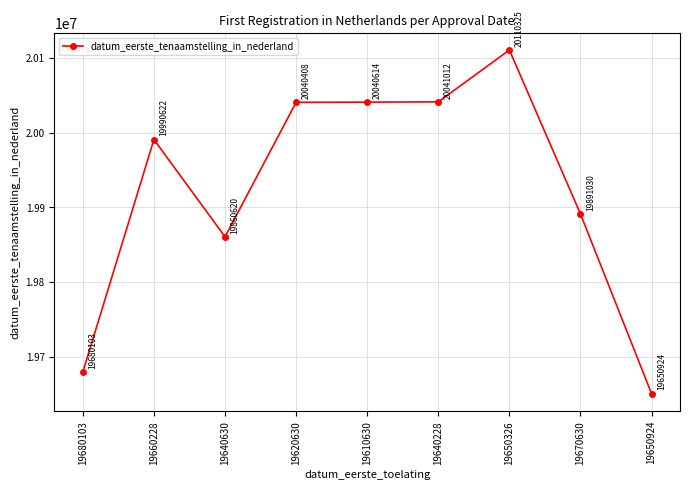

What position from the left is 19670630?

8